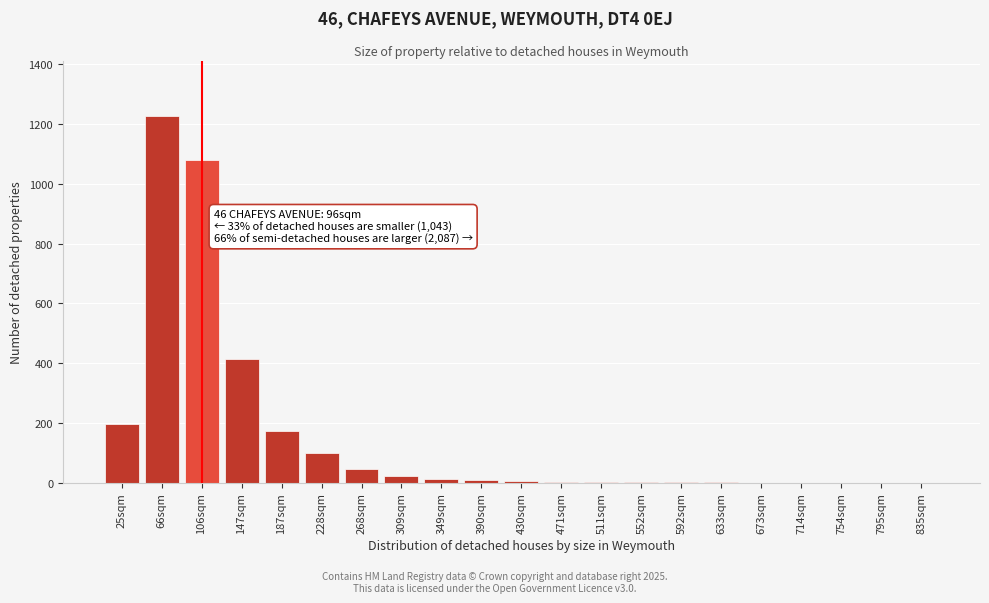

At which category does the chart reach its peak across all series?

66sqm